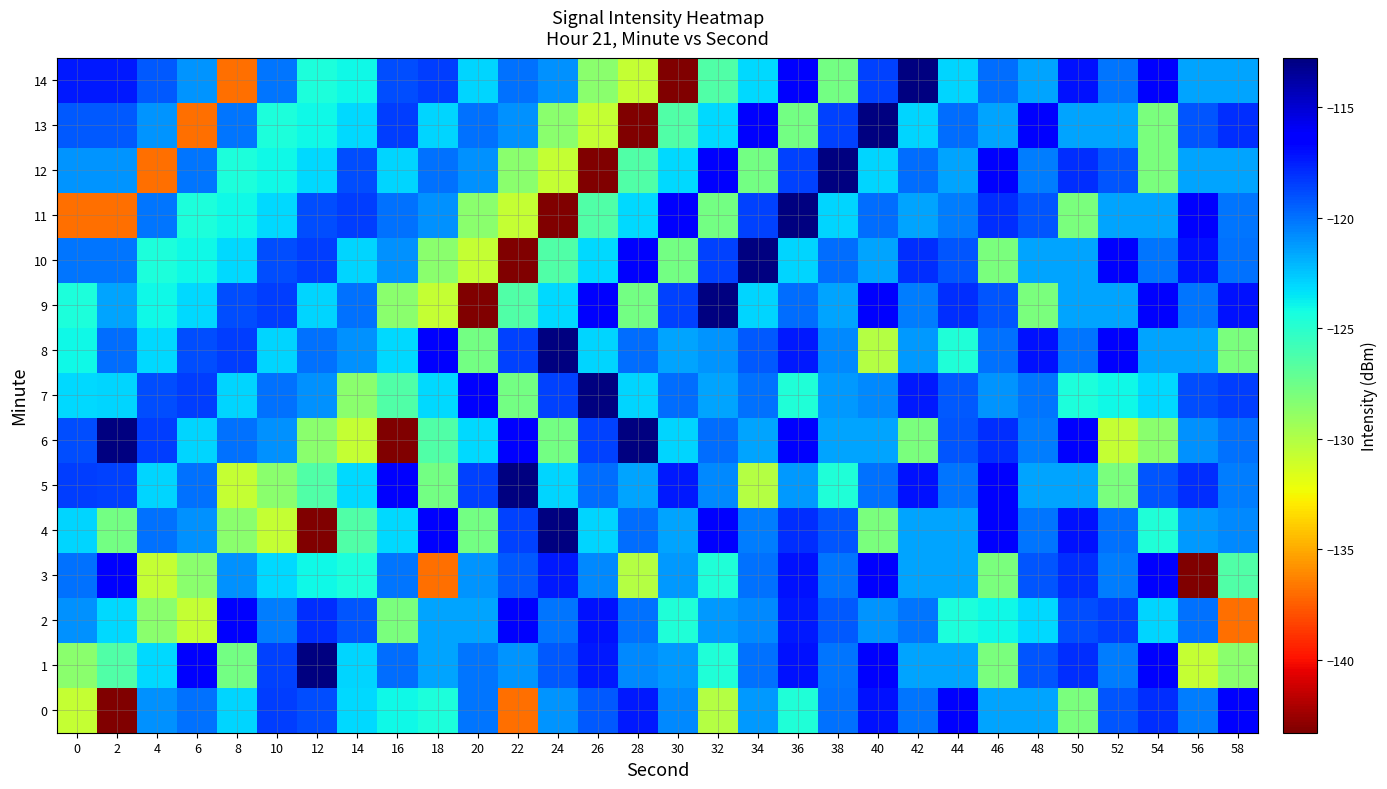

At which category does the chart reach its minimum across all series?

2